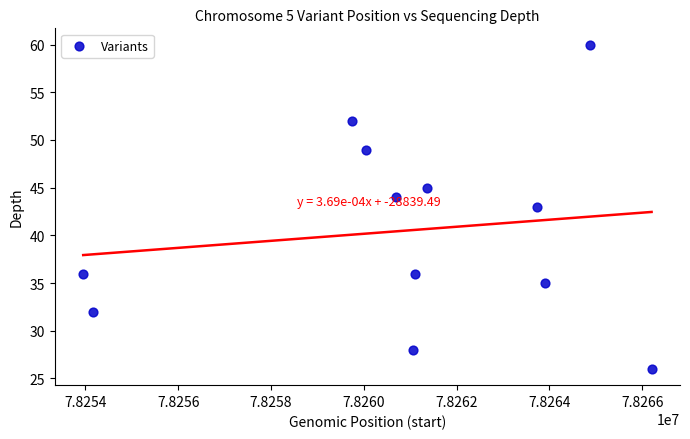

What is the range of X values (max minus min)?

12247